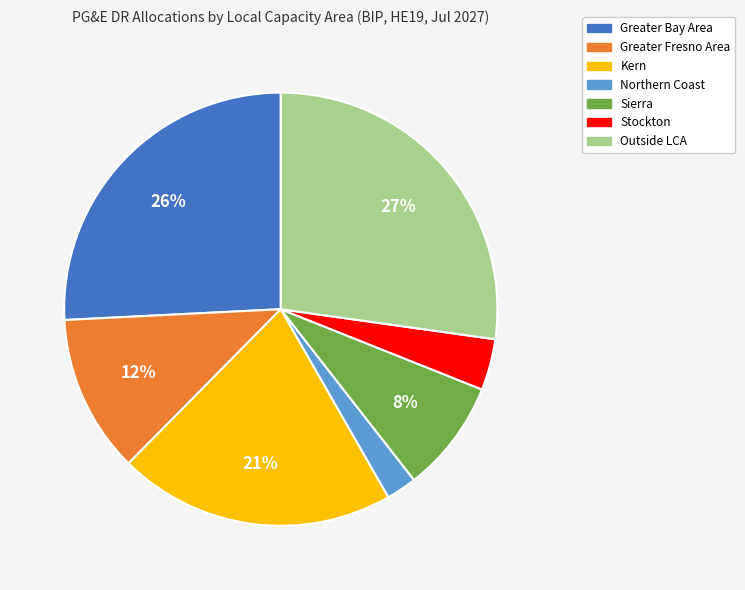

Which slice is the smallest?

Northern Coast